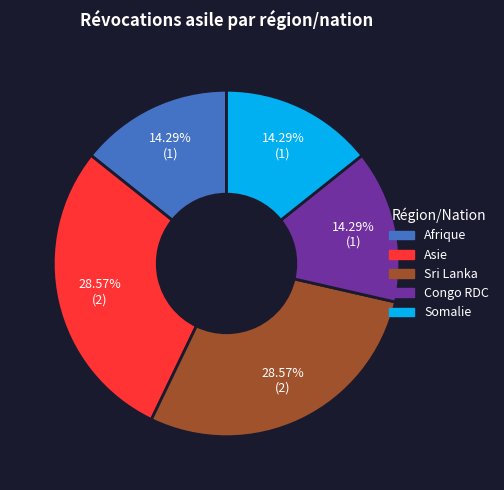

Does any single category account for the majority?

No